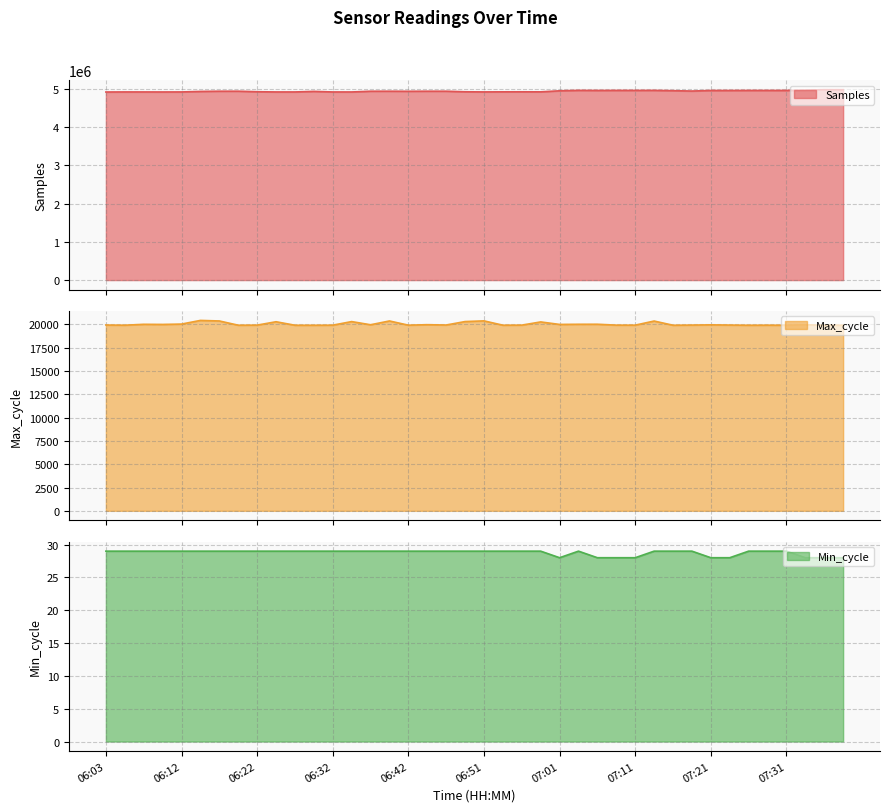

Is the value of Max_cycle line at 30 greater than the value of Samples line at 21?

No